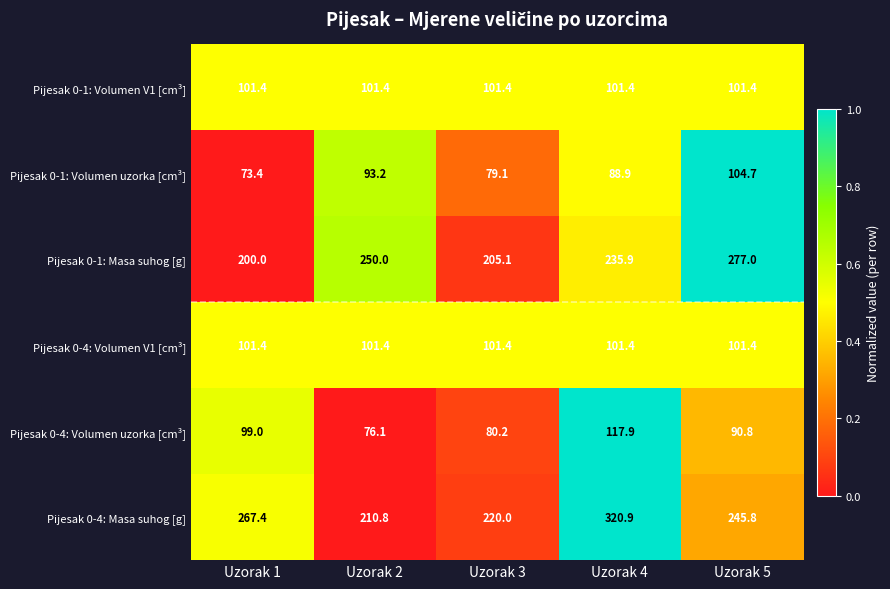

At which category is the sum across all series the highest?

Uzorak 4